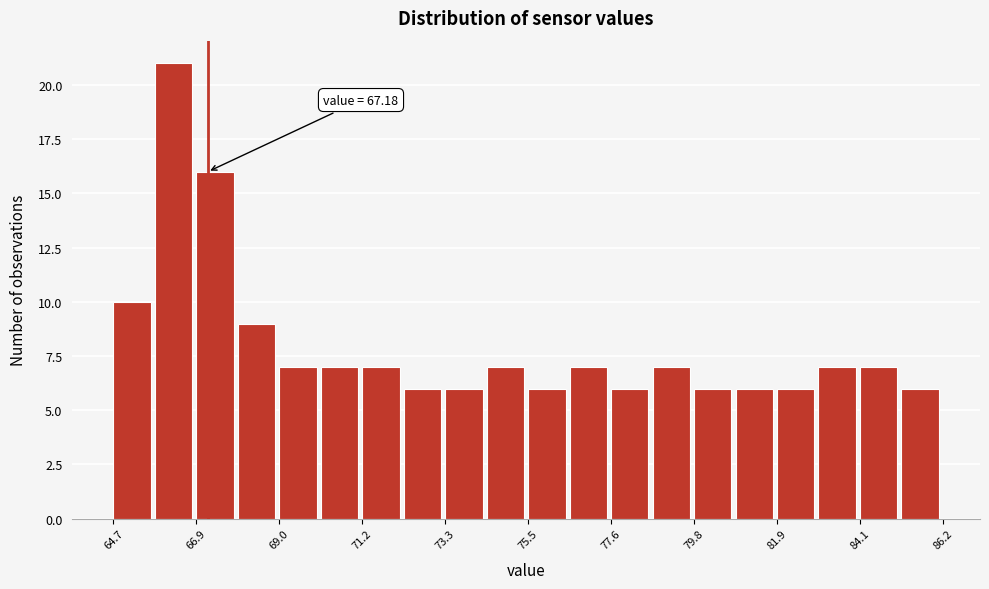

Read against the x-axis, roughly where is the centre of the tallest bar?

66.5